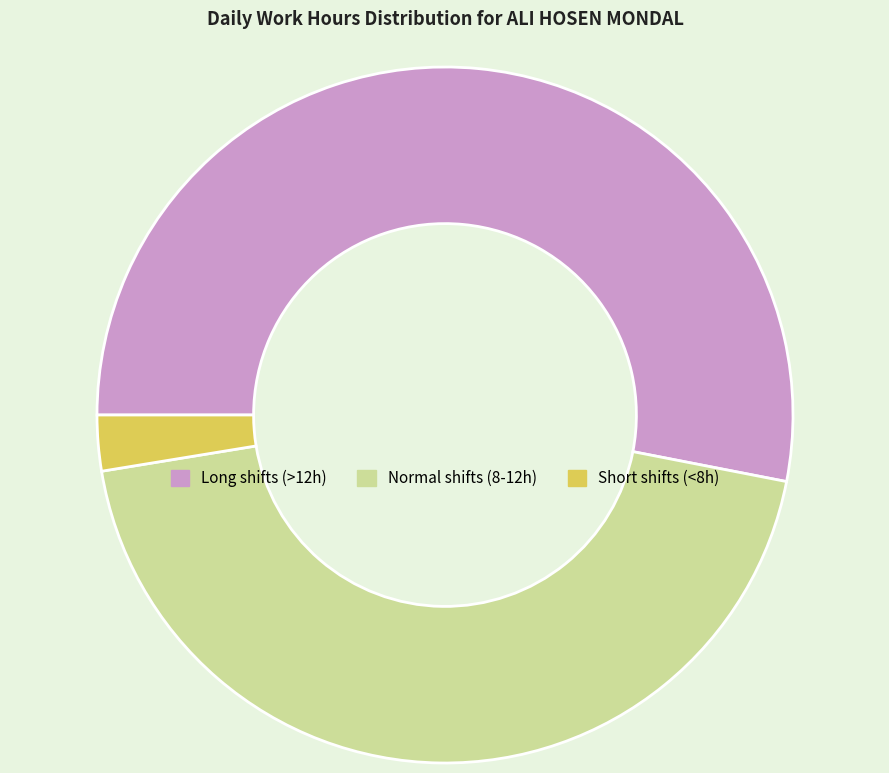

What is the smallest slice in the pie chart?

Short shifts (<8h)